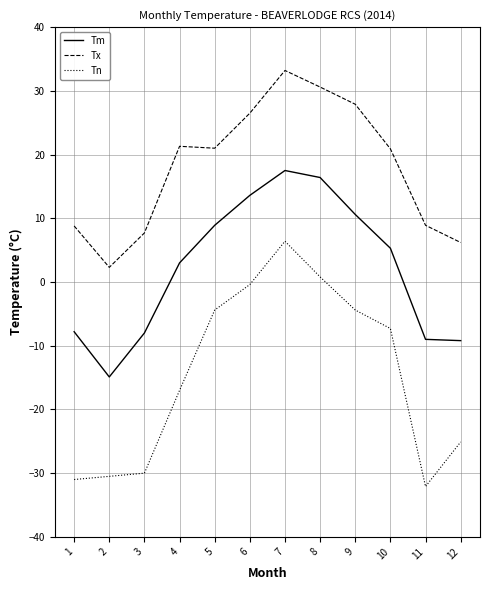

Is it true that Tm equals 3.0 at 4?

True